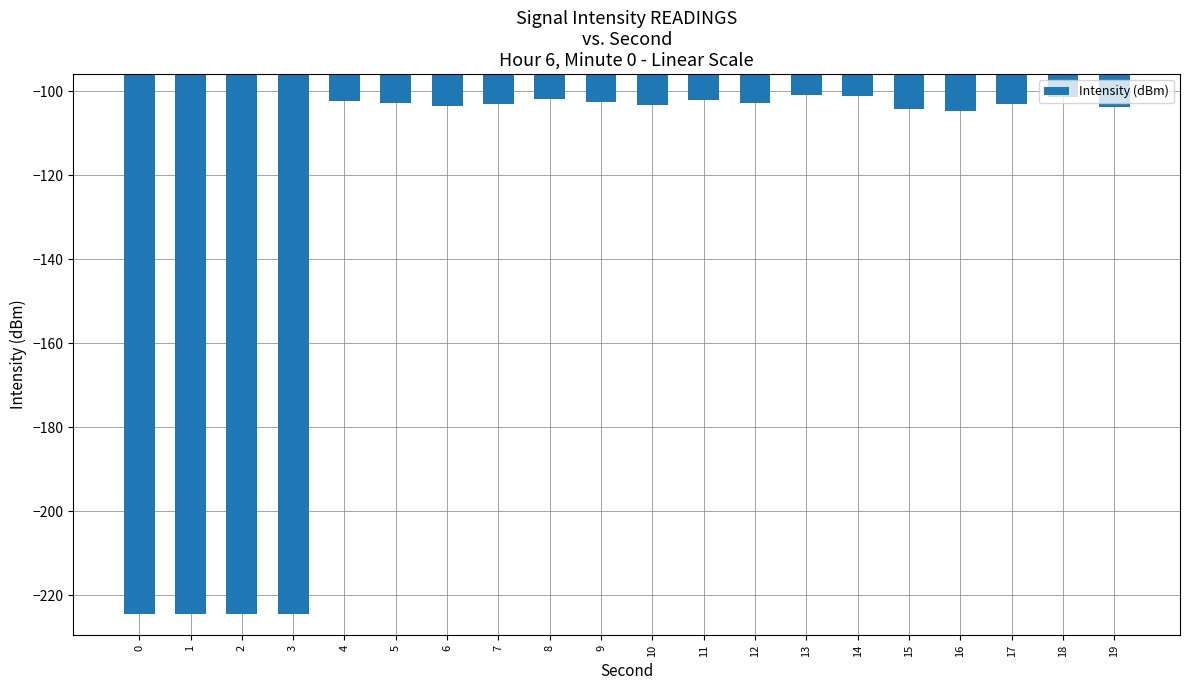

What is the value of the 14th bar from the left?

-100.9